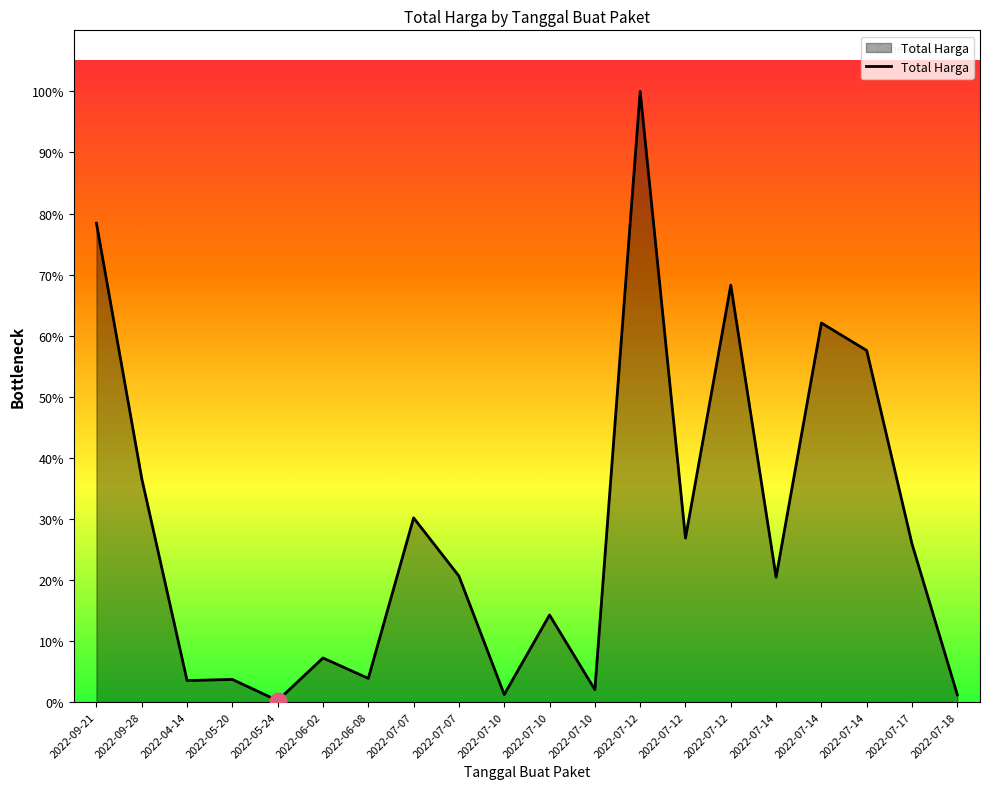

Reading right to left, list all the values displayed in this chart.

13022100	283140000	629728436	679016000	223629500	746805000	293741000	1093846000	22275000	155986000	13466500	225750000	330000000	42486000	79000000	2679000	40550000	38544000	400500000	857770500